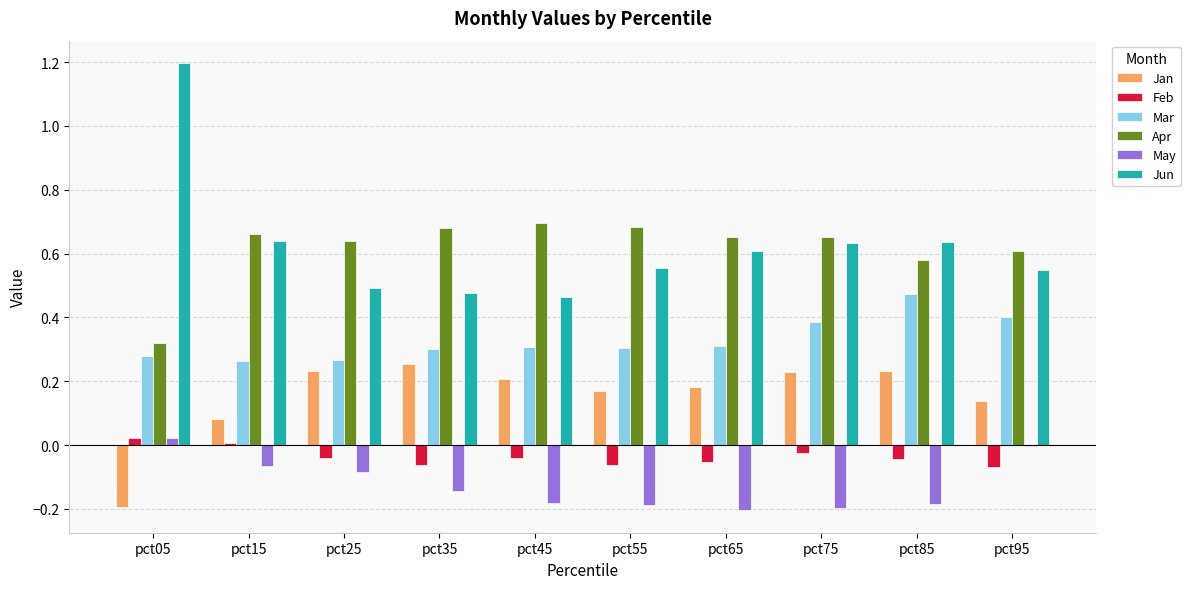

How many groups of bars are there?

10